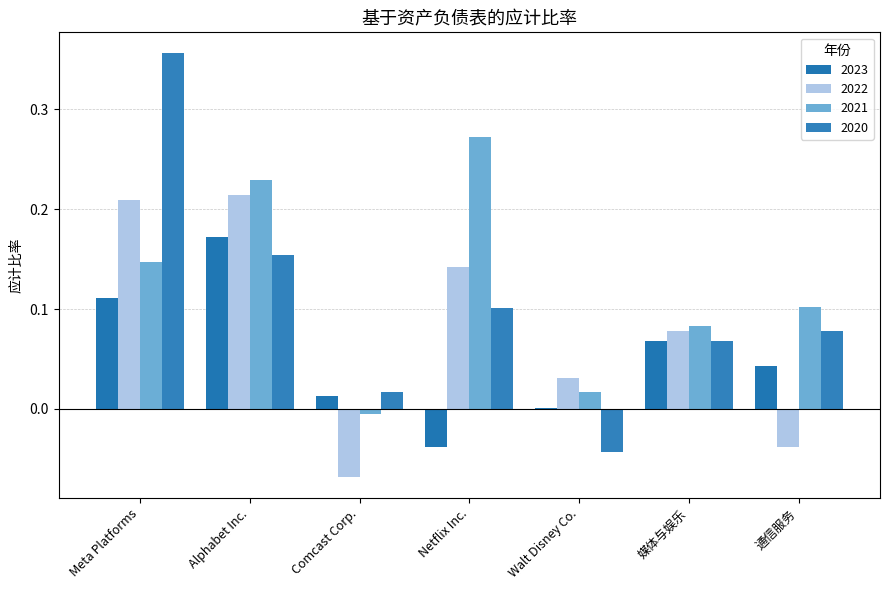

What is the sum of the 2021 values at Meta Platforms and Alphabet Inc.?

0.4